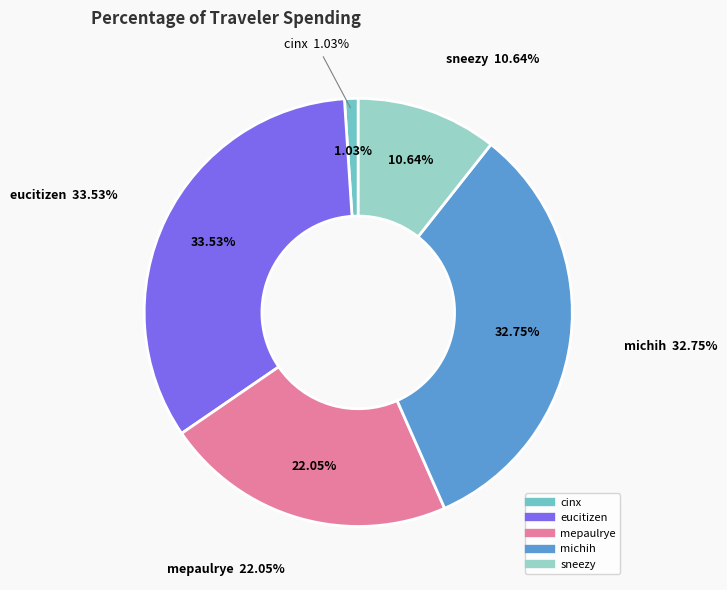

Which slice is the smallest?

cinx